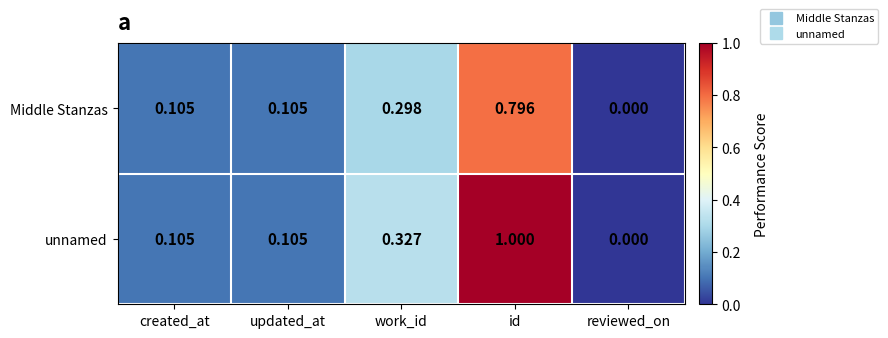

At which category is the sum across all series the highest?

id